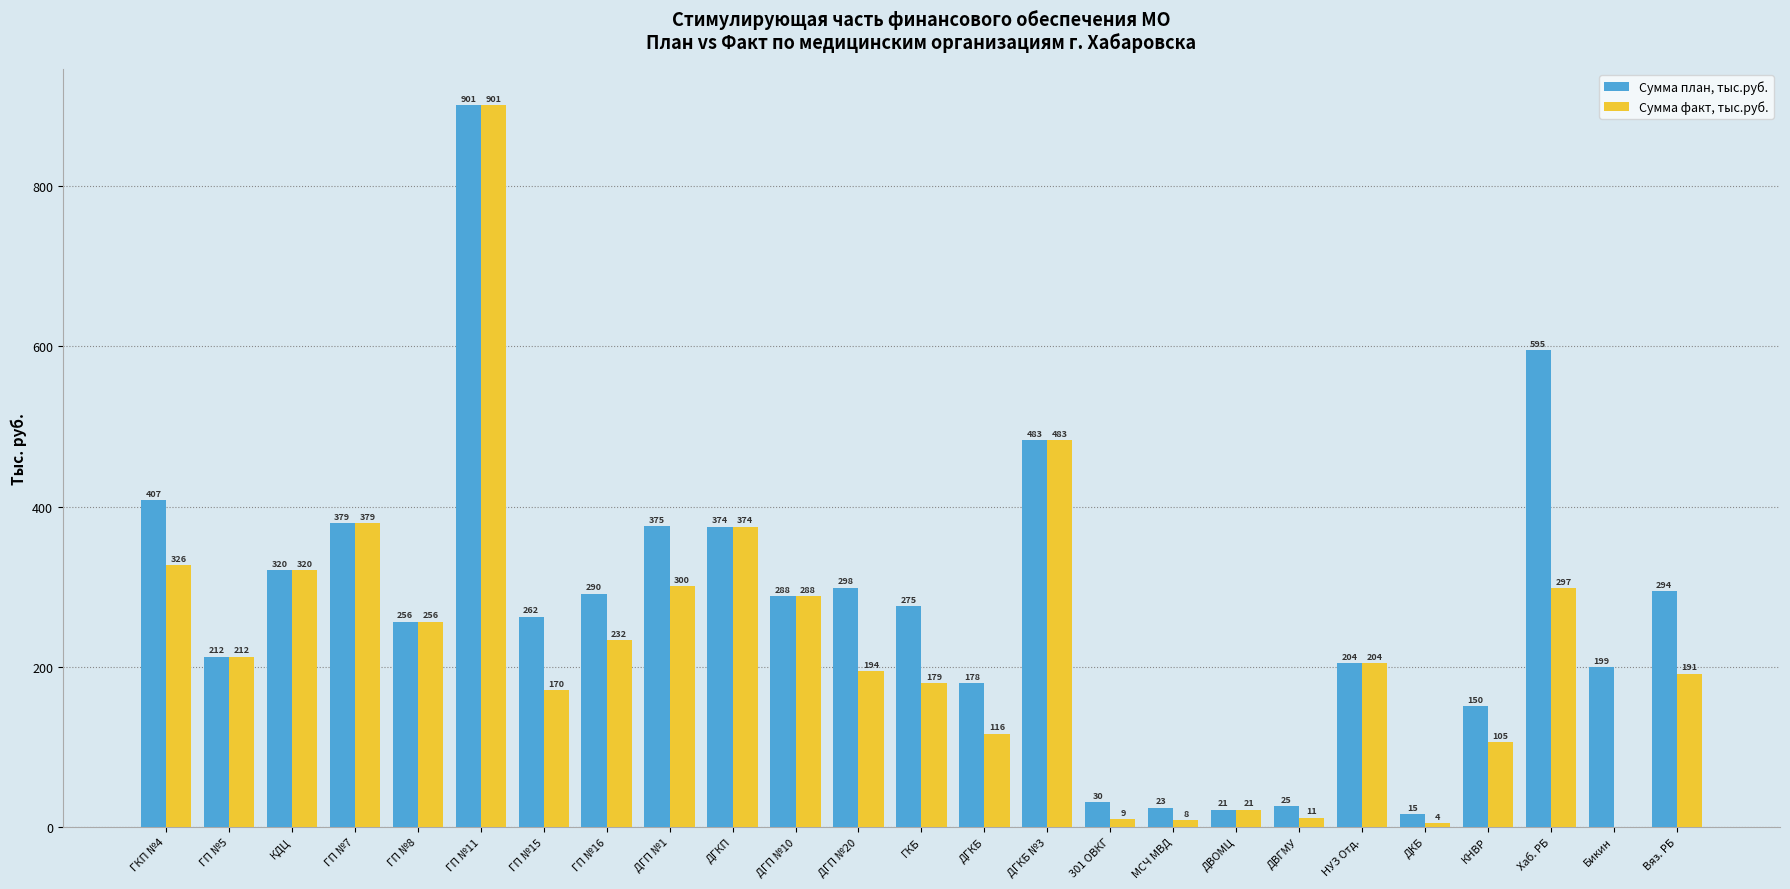

Are the bars horizontal?

No